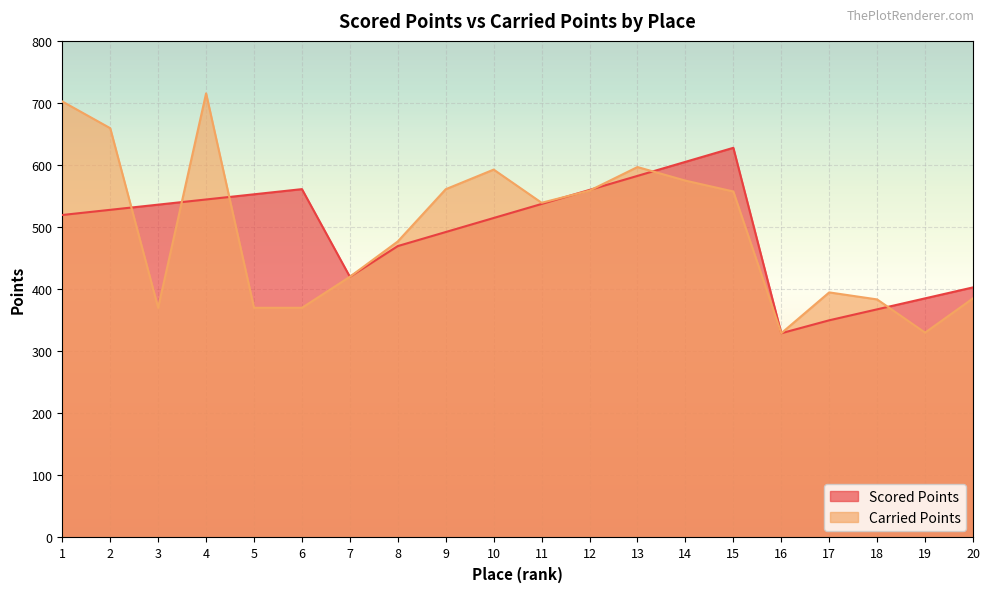

What is the difference between the maximum and minimum values in the Scored Points series?

298.7